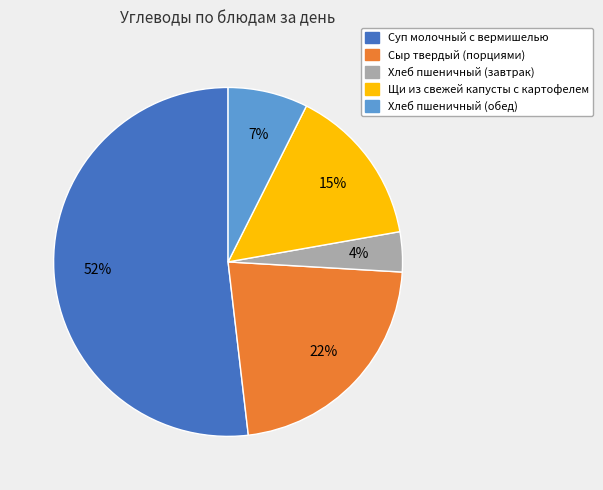

Which category has the smallest portion of the pie?

Хлеб пшеничный (завтрак)